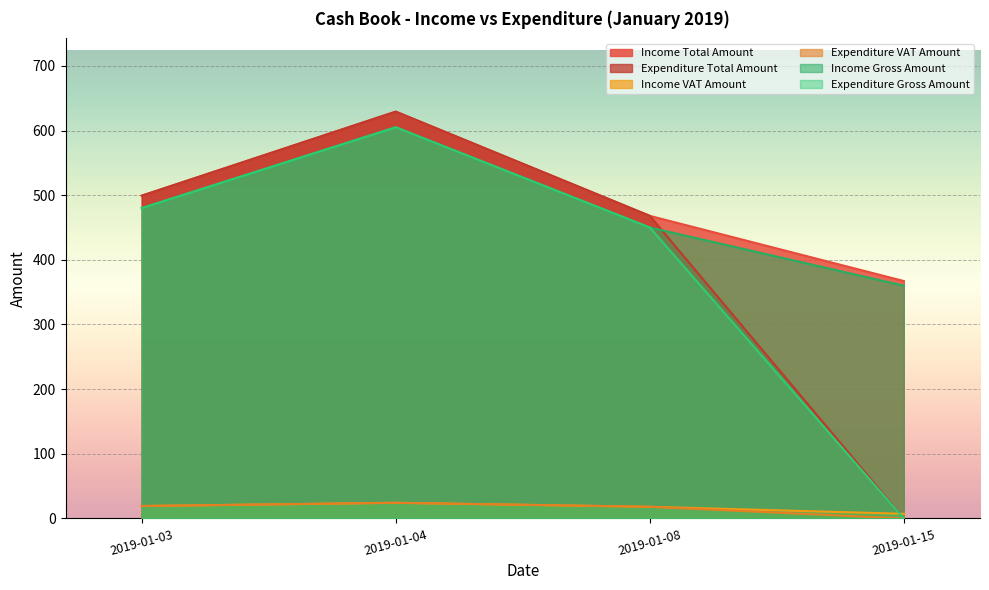

List the labels in order of Income VAT Amount value, smallest first.

2019-01-15, 2019-01-08, 2019-01-03, 2019-01-04